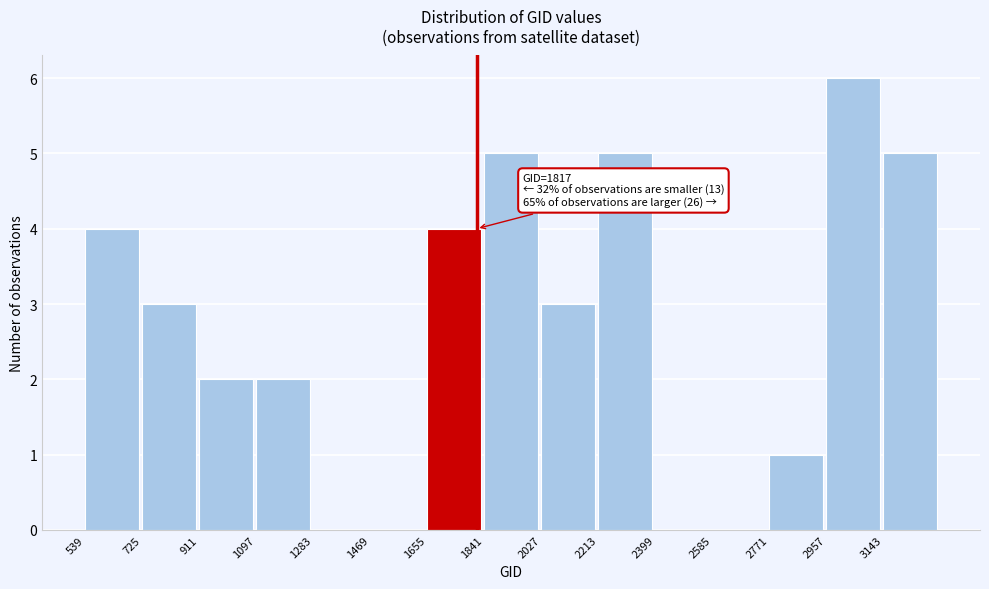

Which range on the x-axis has the tallest bar?

2960 to 3140